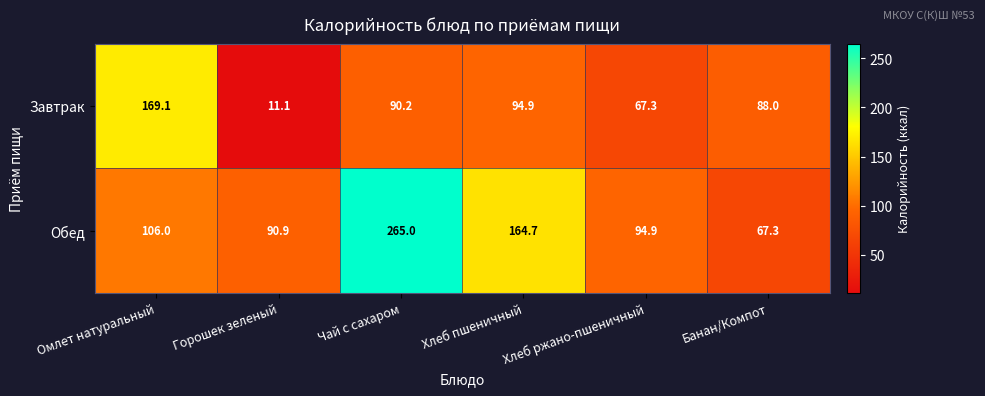

List the series in order of their overall mean, lowest first.

Завтрак, Обед